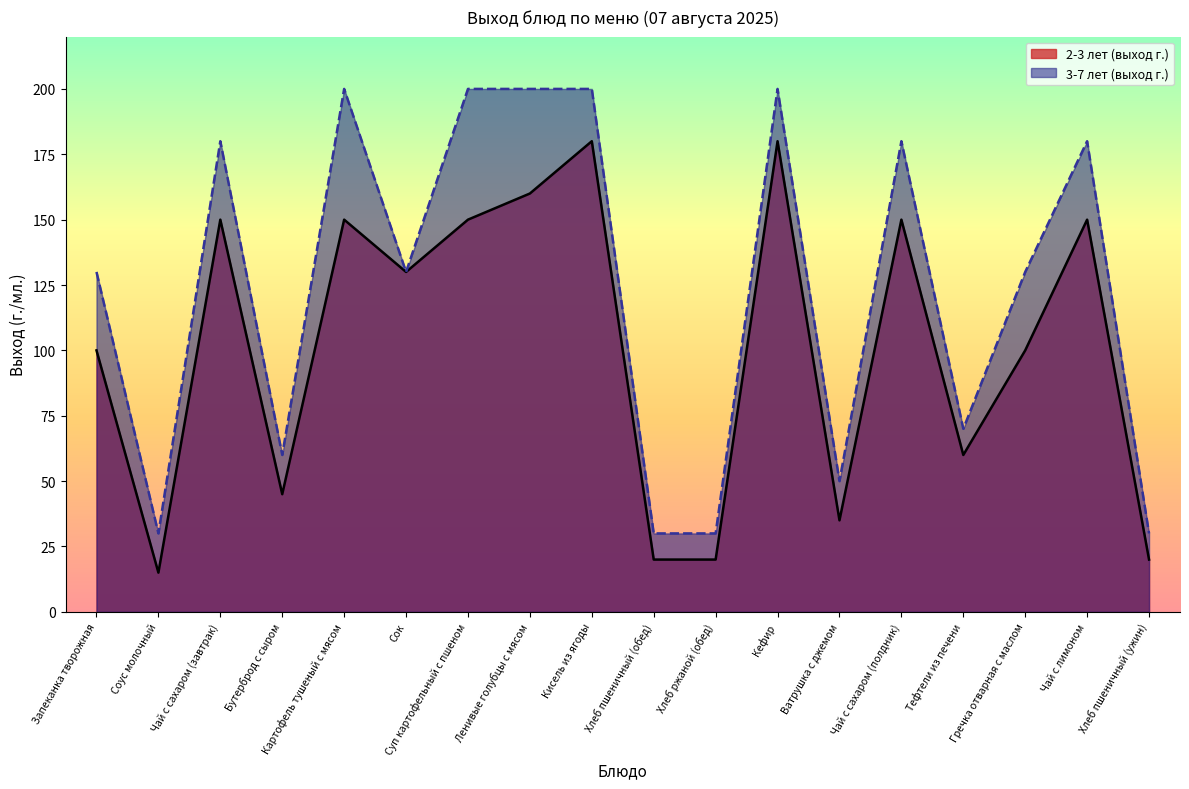

Which has a higher value, Ленивые голубцы с мясом or Сок?

Ленивые голубцы с мясом